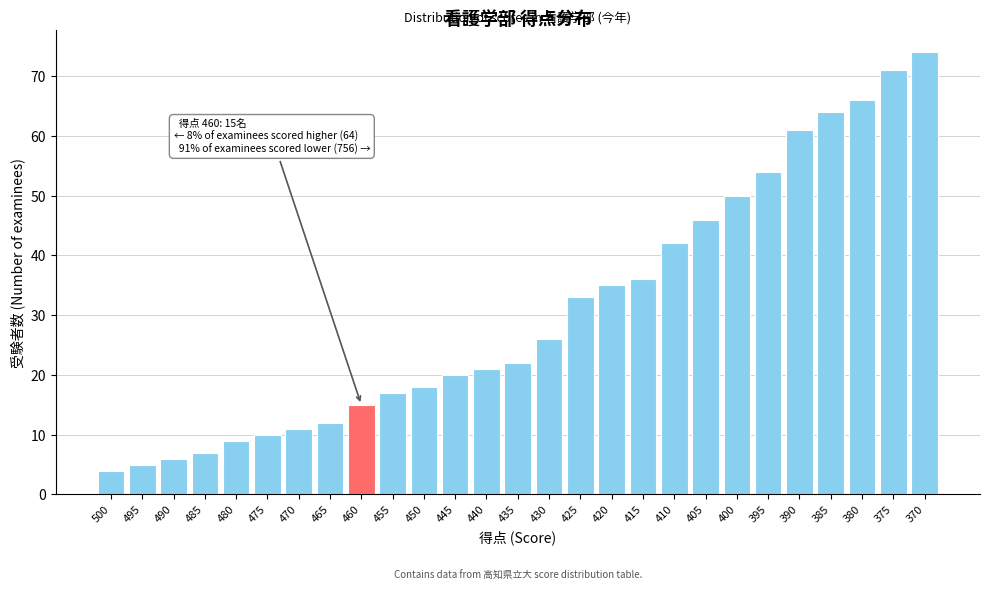

Reading left to right, transcribe all the data shown in this chart.

500=4	495=5	490=6	485=7	480=9	475=10	470=11	465=12	460=15	455=17	450=18	445=20	440=21	435=22	430=26	425=33	420=35	415=36	410=42	405=46	400=50	395=54	390=61	385=64	380=66	375=71	370=74